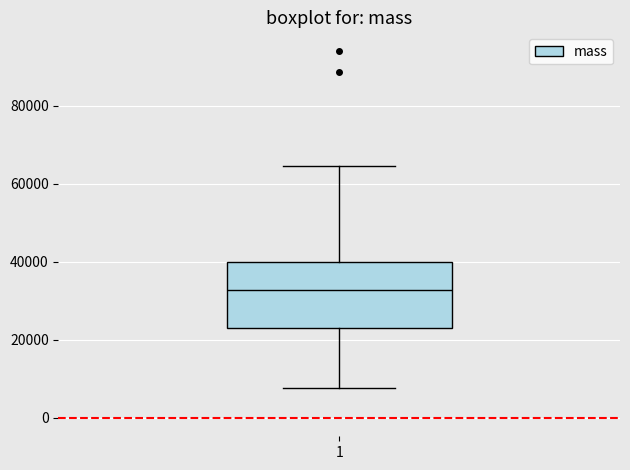

Transcribe this box plot: give where the median line is, the range the box spans, and where the two whiskers end, as read against the y-axis. The values are not printed on the chart, so give them approximately, as read against the axis.

median 32000, box 24000 to 40000, whiskers 8000 to 64000